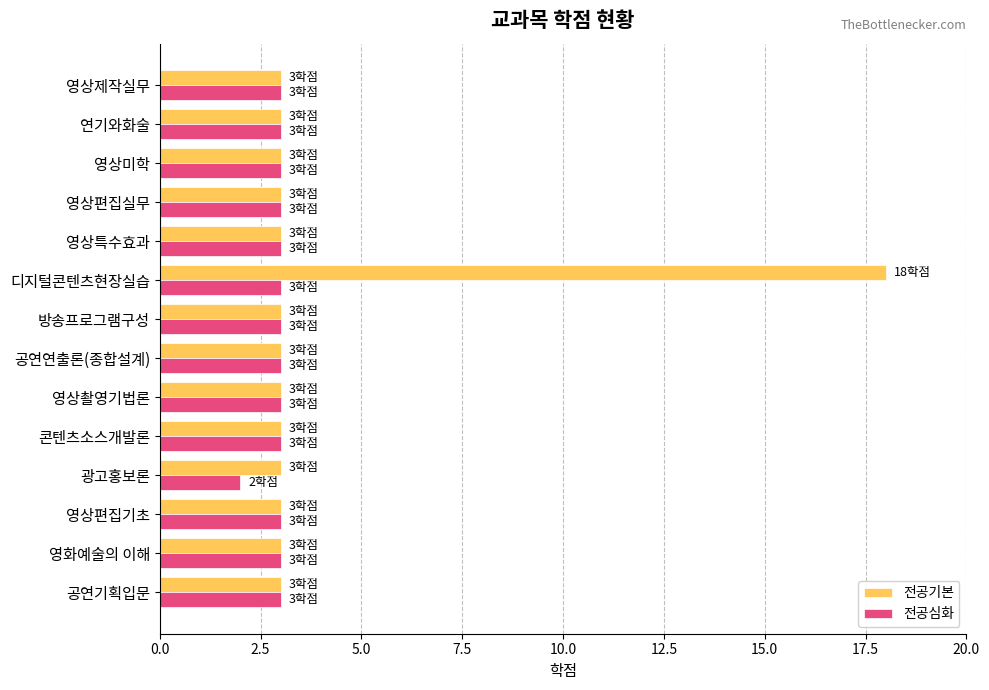

At which category does the chart reach its minimum across all series?

광고홍보론